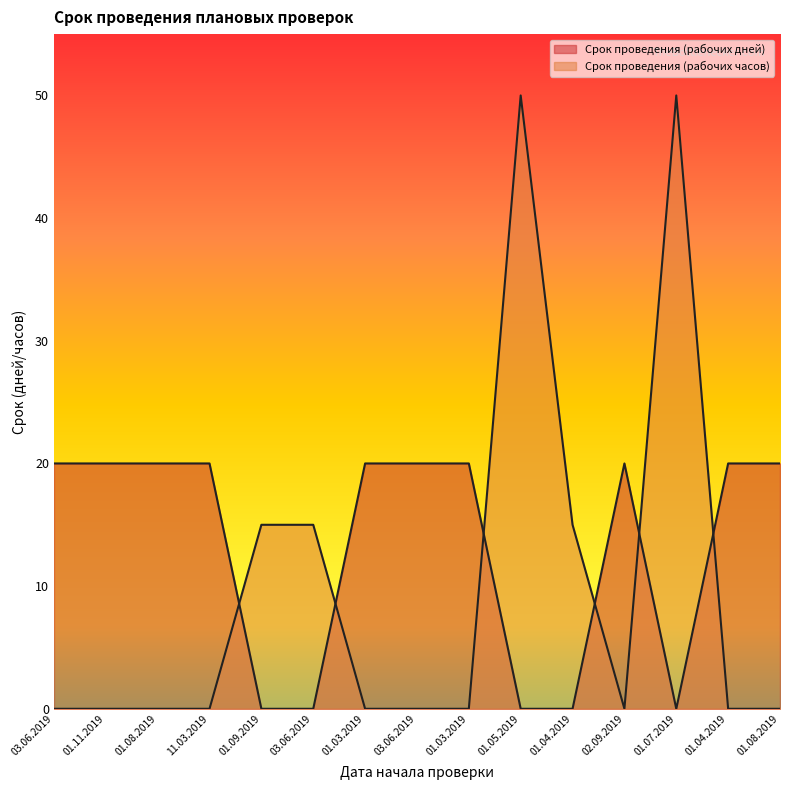

Which series has the largest total across all categories?

Срок проведения (рабочих дней)